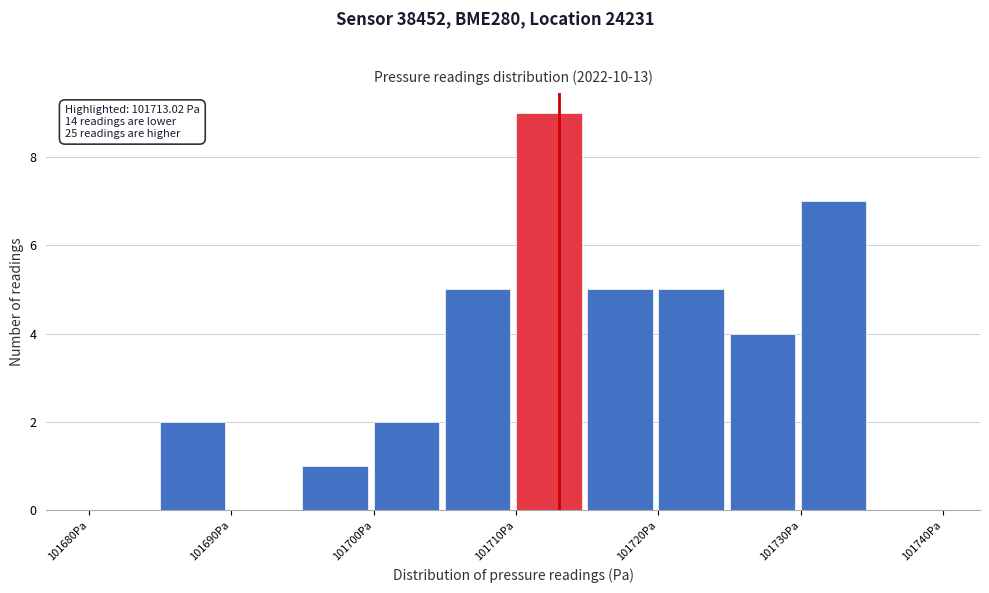

Which range on the x-axis has the tallest bar?

101710 to 101715